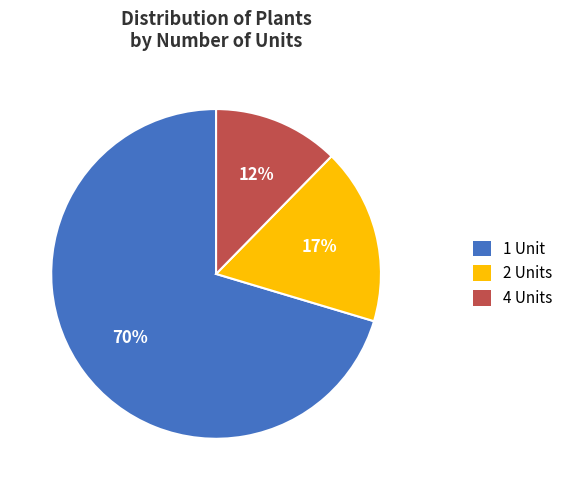

Which category accounts for the majority?

1 Unit